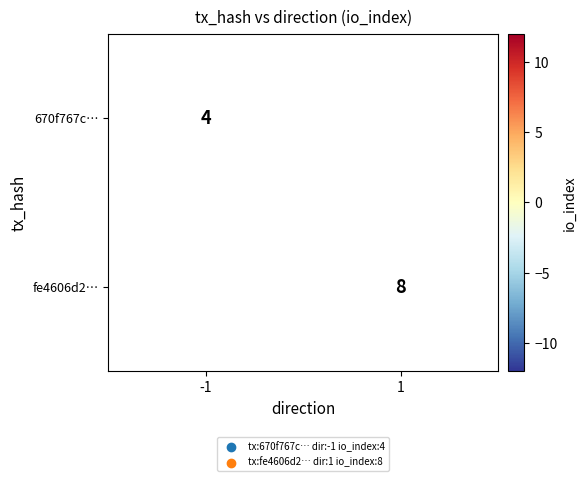

True or false: fe4606d2… has a value of 5 at 1.

False